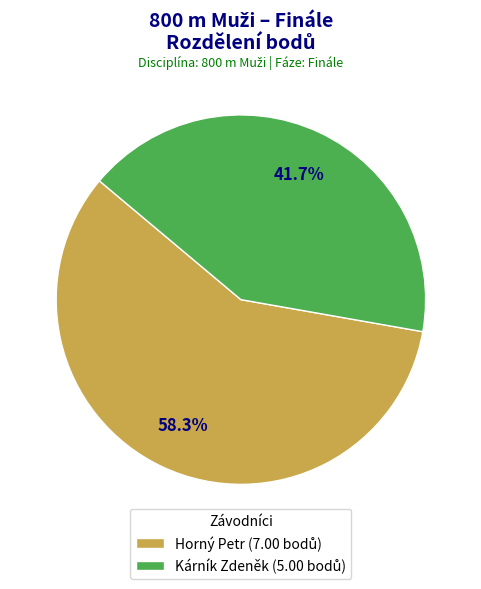

How many segments does this pie chart have?

2